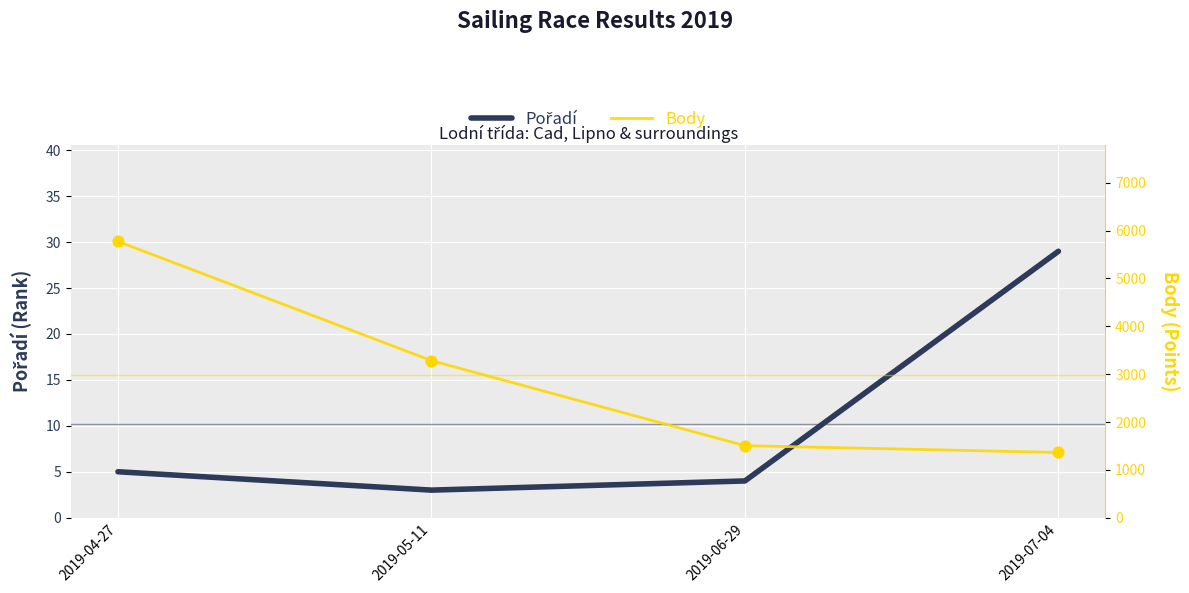

What are all the series names shown in the legend?

Pořadí, Body